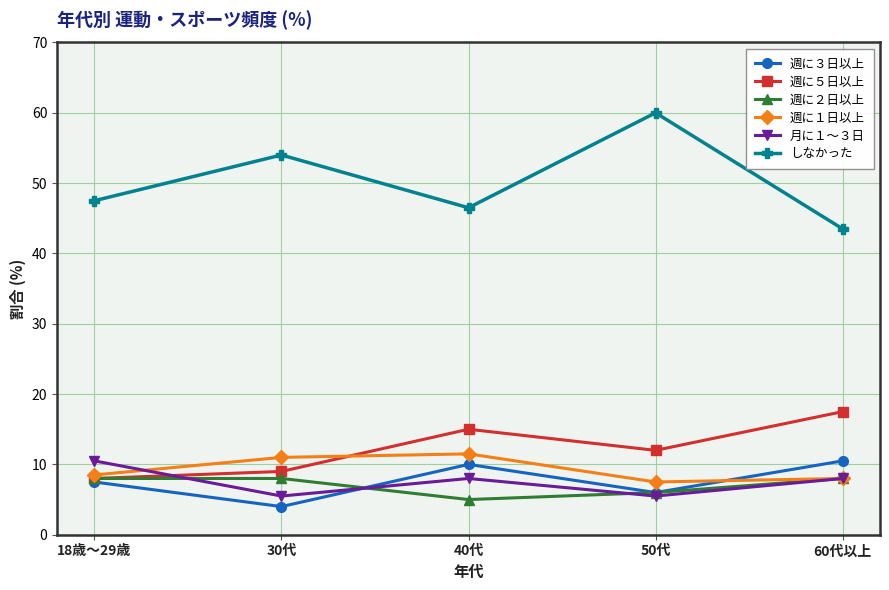

At which category does the chart reach its peak across all series?

50代